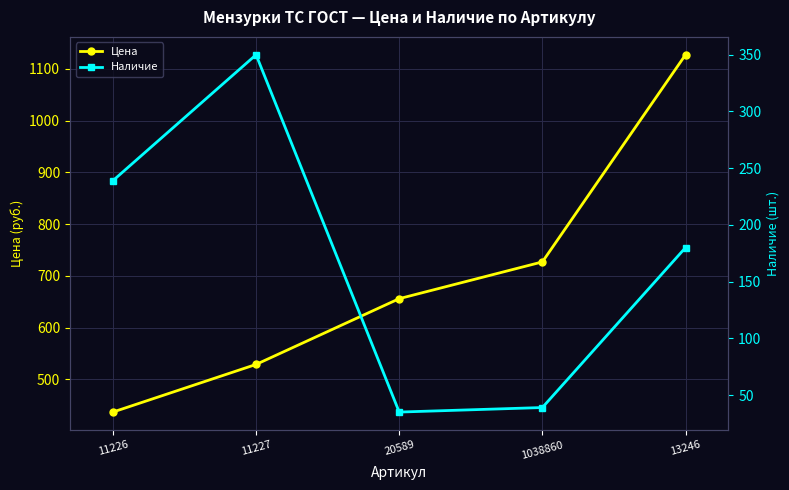

What is the label of the 2nd point from the right?

1038860